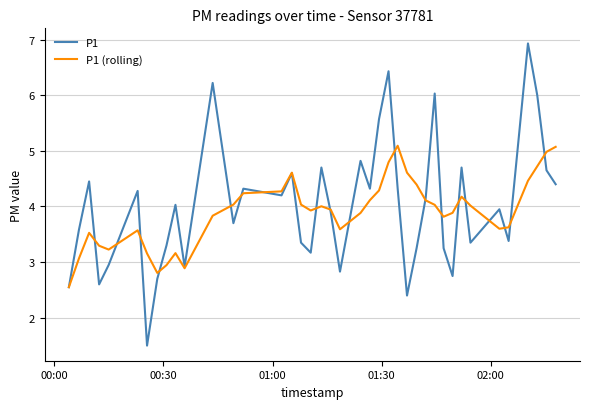

How many series are shown in this chart?

2